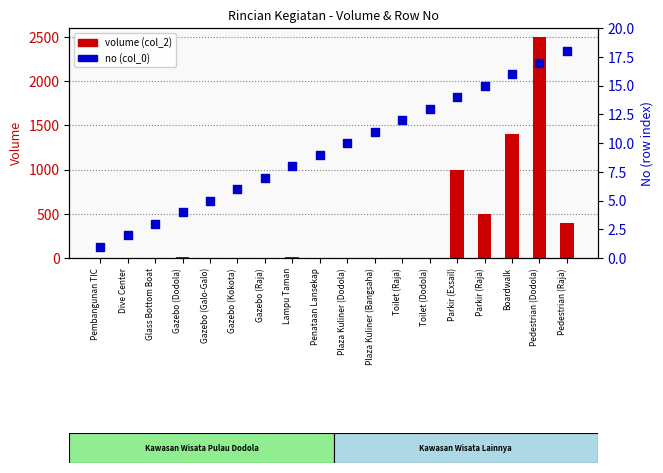

Which series has the largest total across all categories?

volume (col_2)